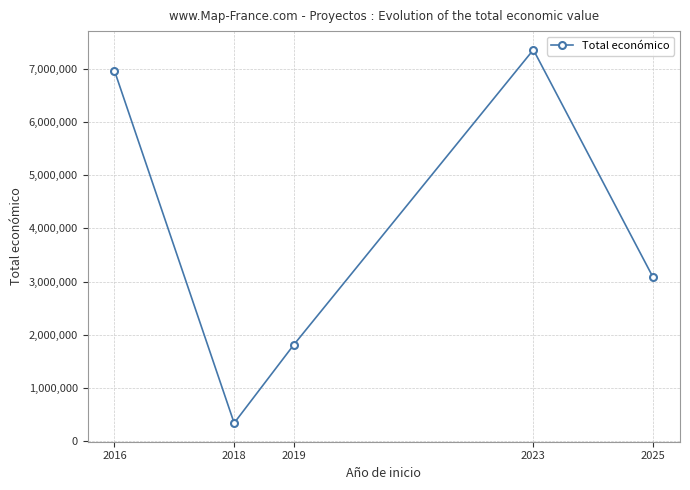

Reading left to right, transcribe all the data shown in this chart.

2016=6960293	2018=344243	2019=1818362	2023=7352422	2025=3079962